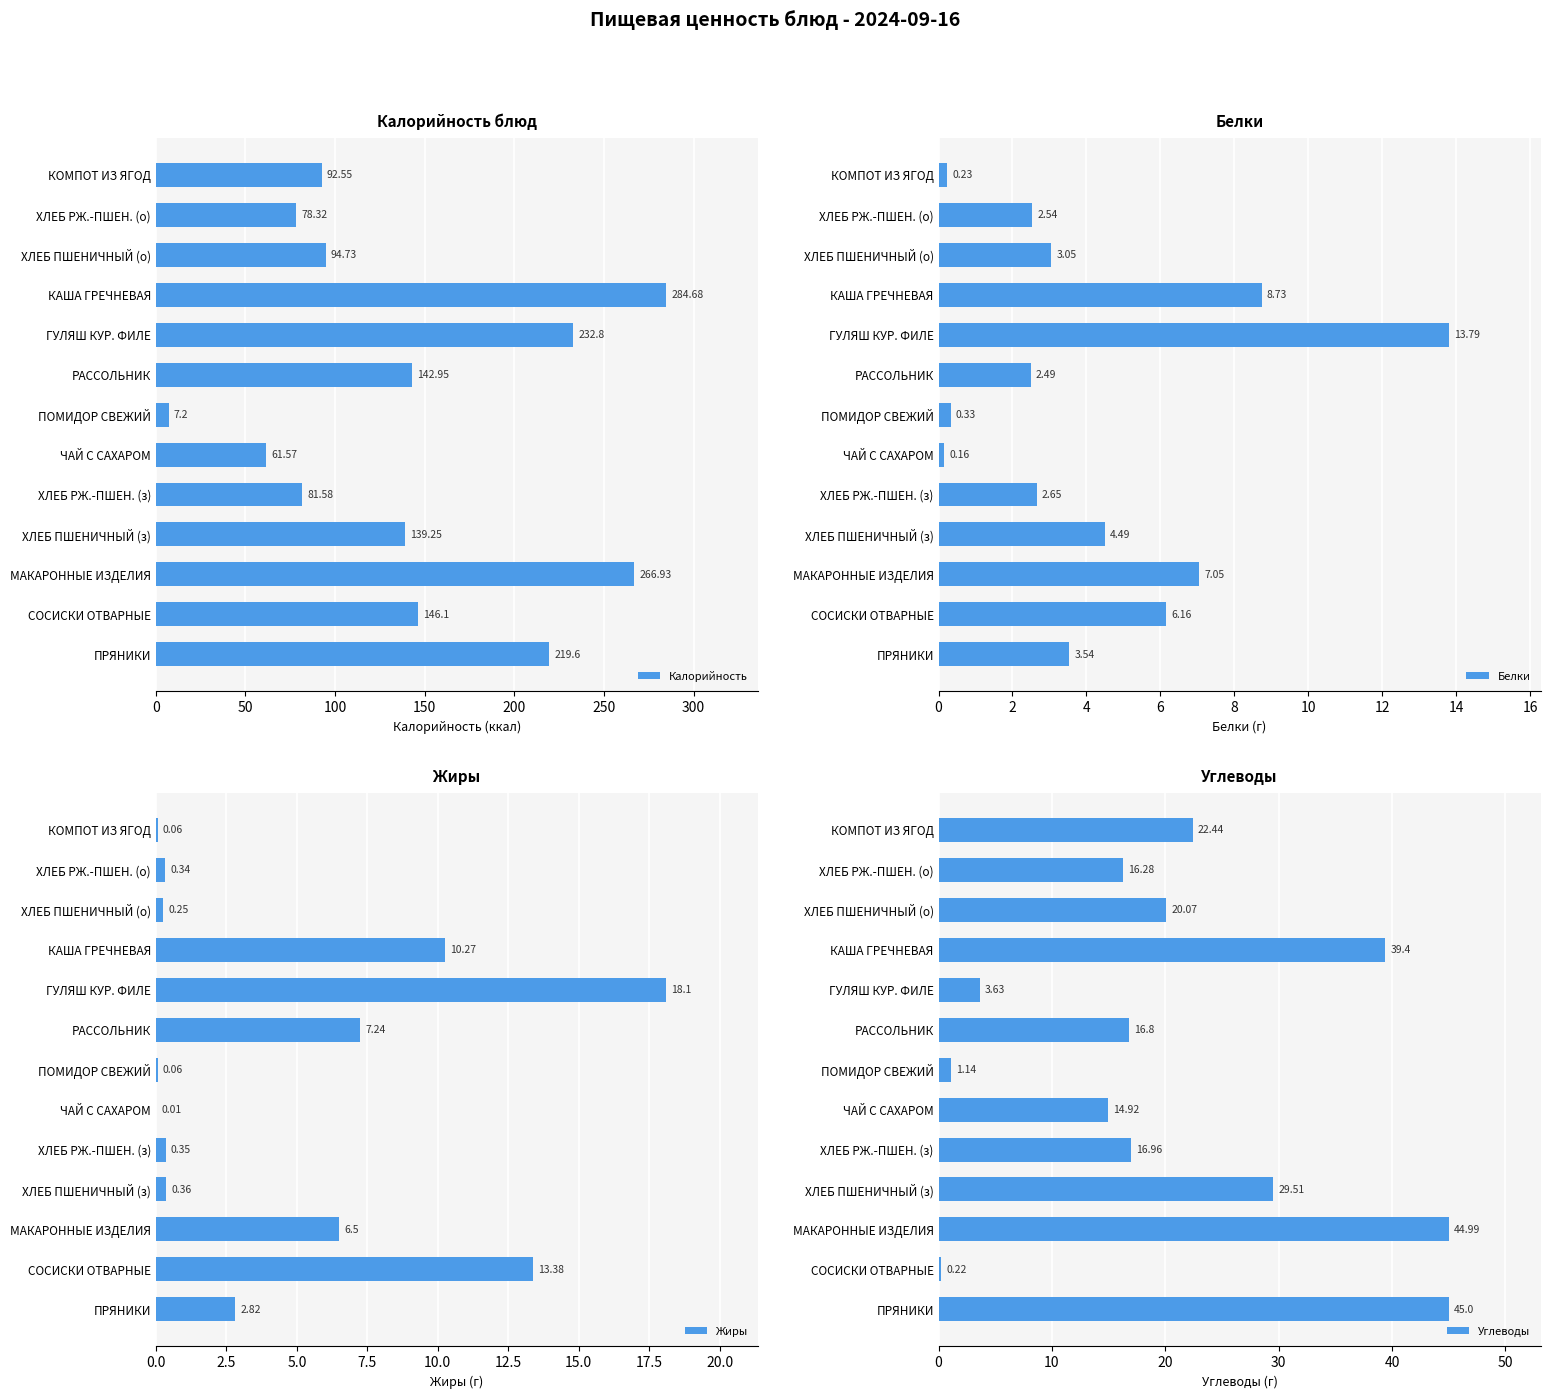

Which series has the largest total across all categories?

Калорийность